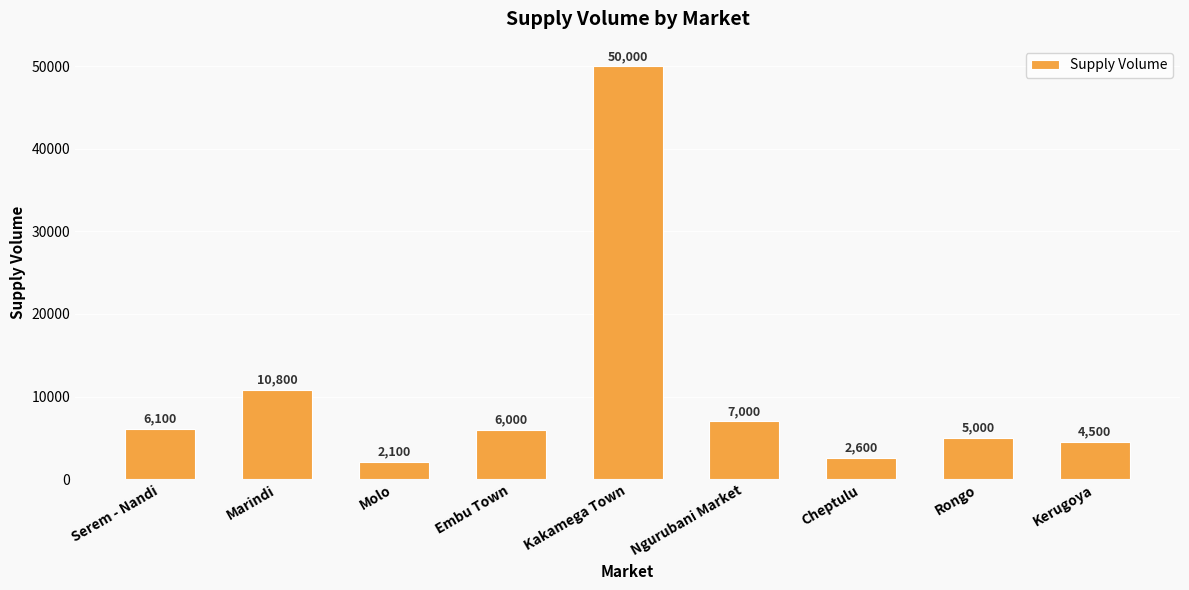

What is the maximum value shown in the chart?

50000